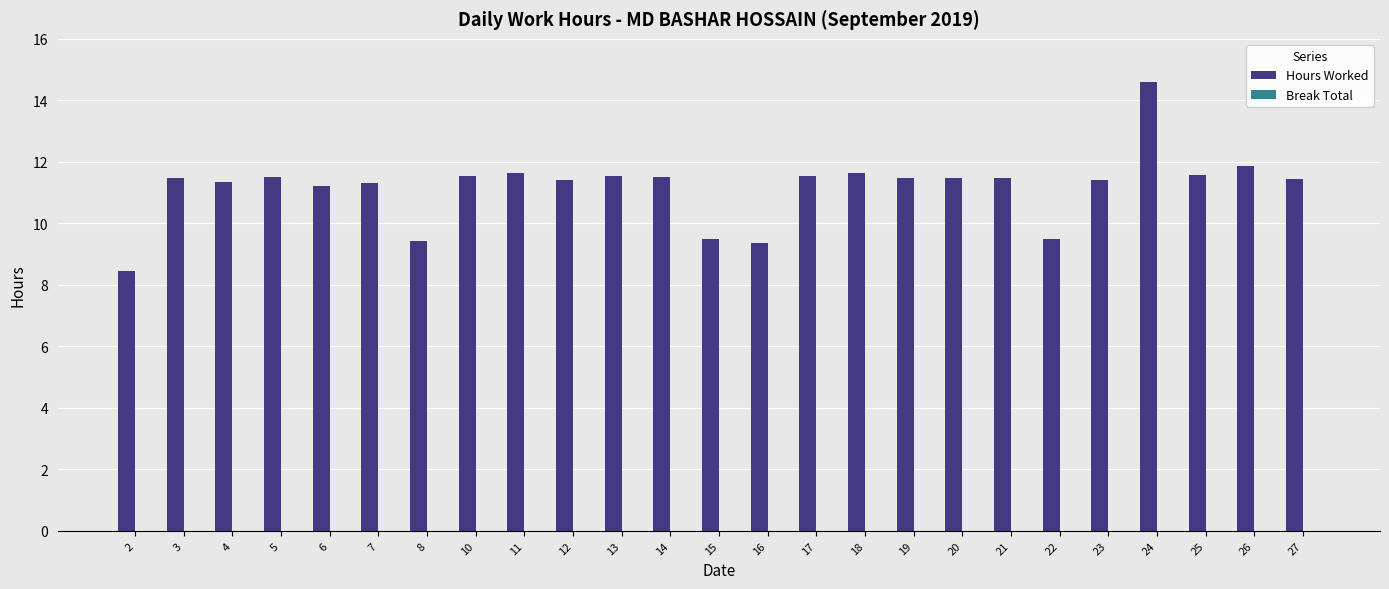

What is the sum of all values?

279.2